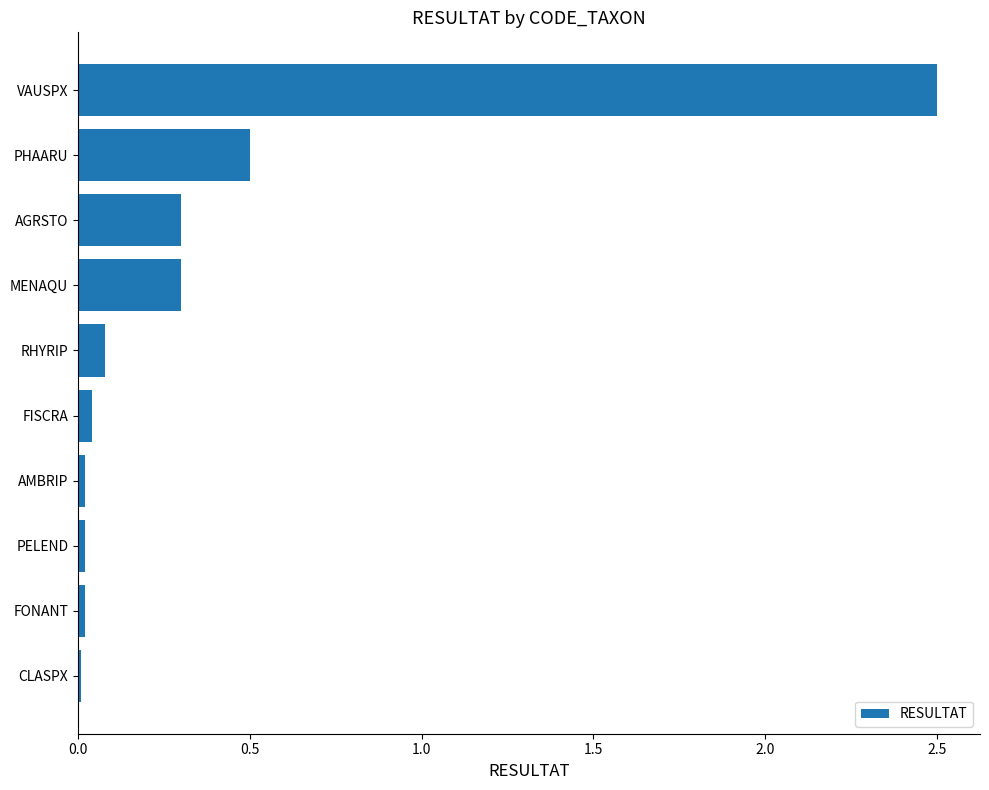

What is the label of the 10th bar from the bottom?

VAUSPX